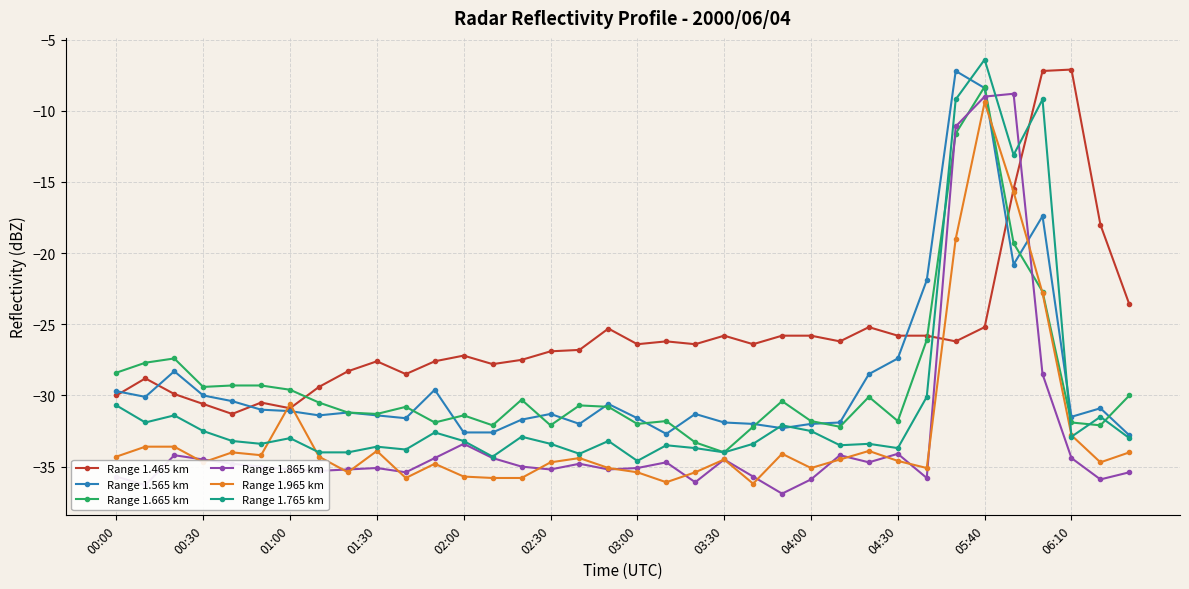

What is the maximum value shown in the chart?

-6.4